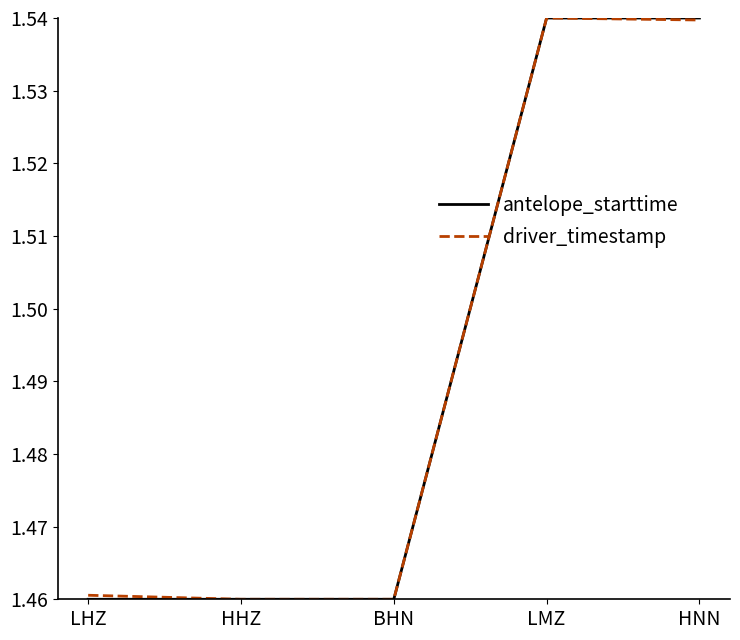

What position from the right is LHZ?

5